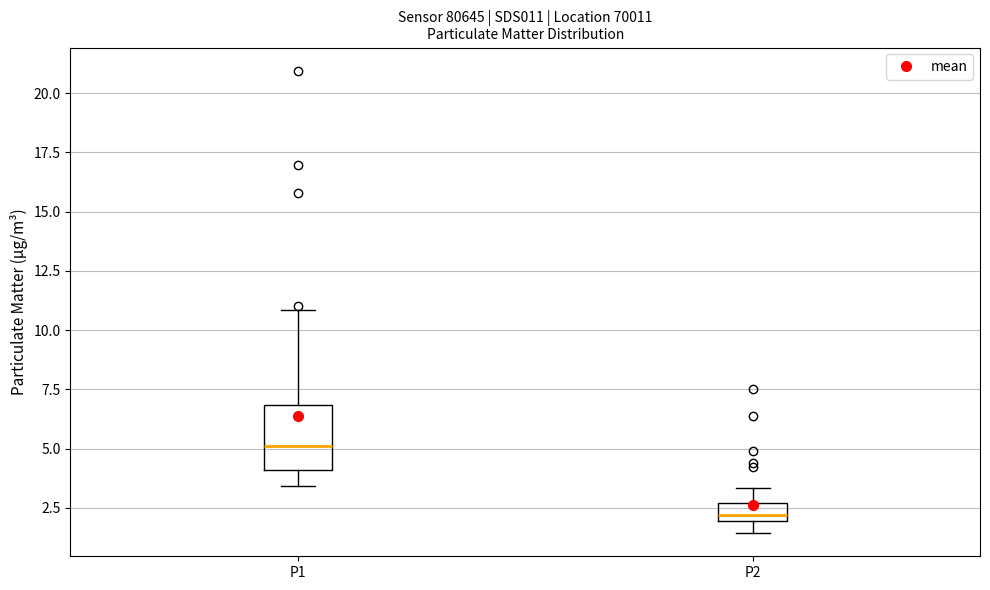

Which box is the tallest, from its lower edge to its upper edge?

P1